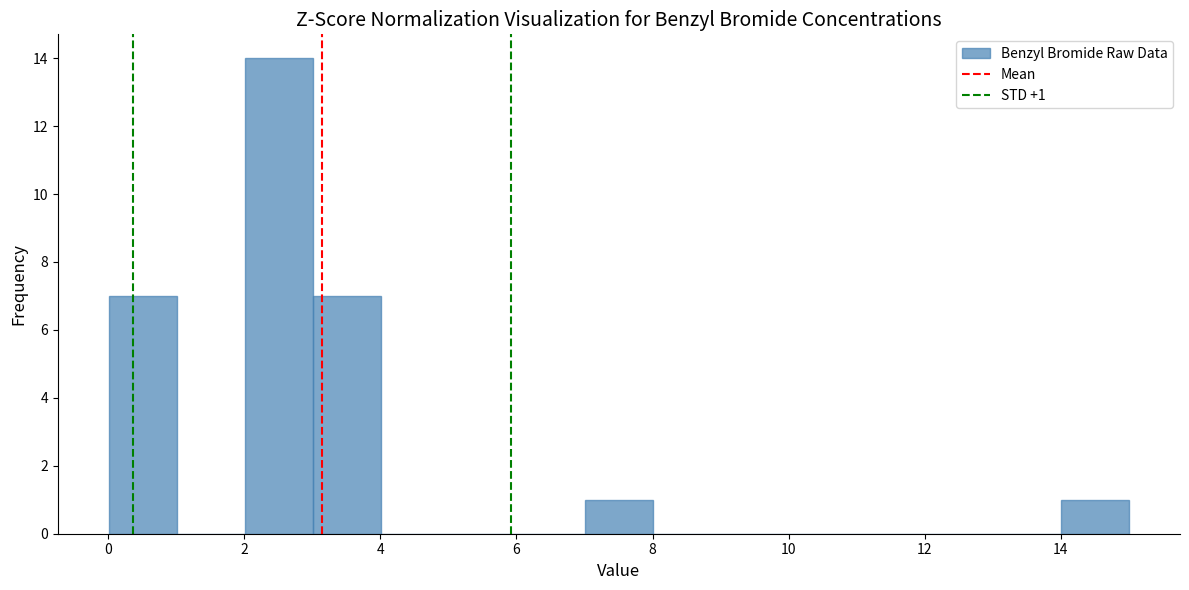

Which range on the x-axis has the tallest bar?

2 to 3